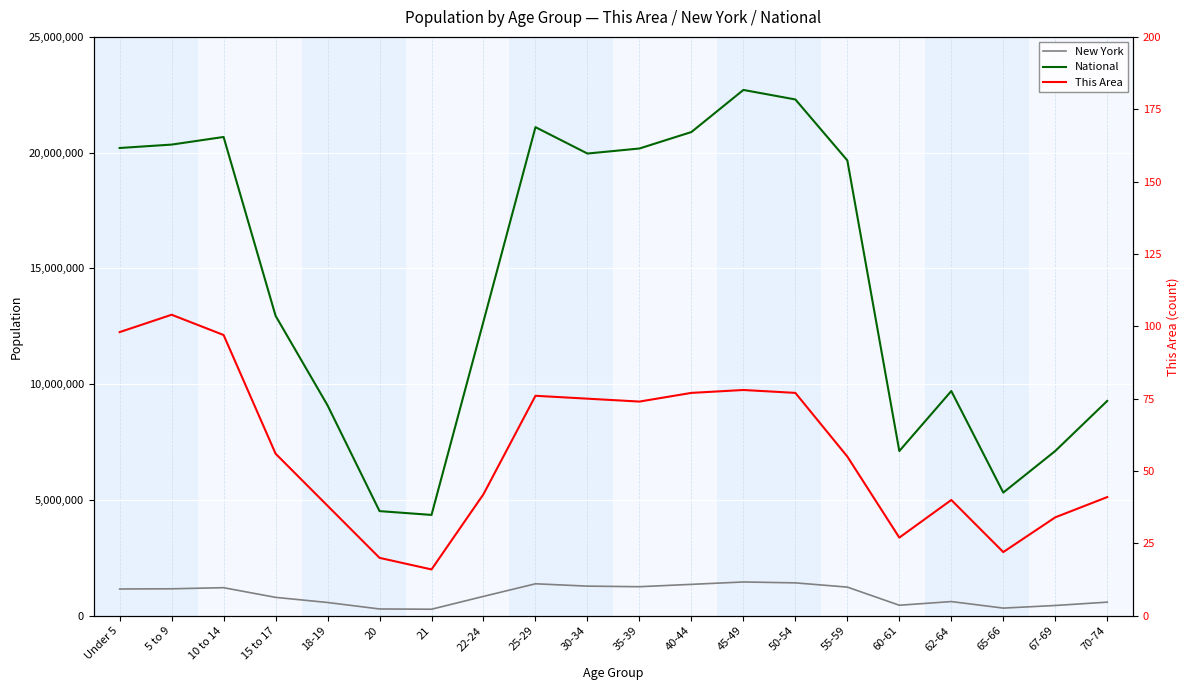

Which series has the widest spread of values?

National